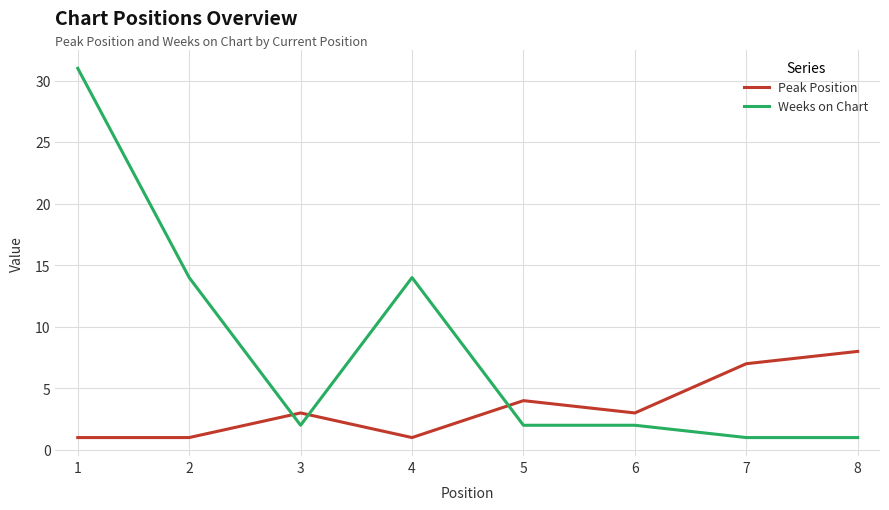

Reading right to left, extract all data points from this chart.

Peak Position: 8=8	7=7	6=3	5=4	4=1	3=3	2=1	1=1
Weeks on Chart: 8=1	7=1	6=2	5=2	4=14	3=2	2=14	1=31